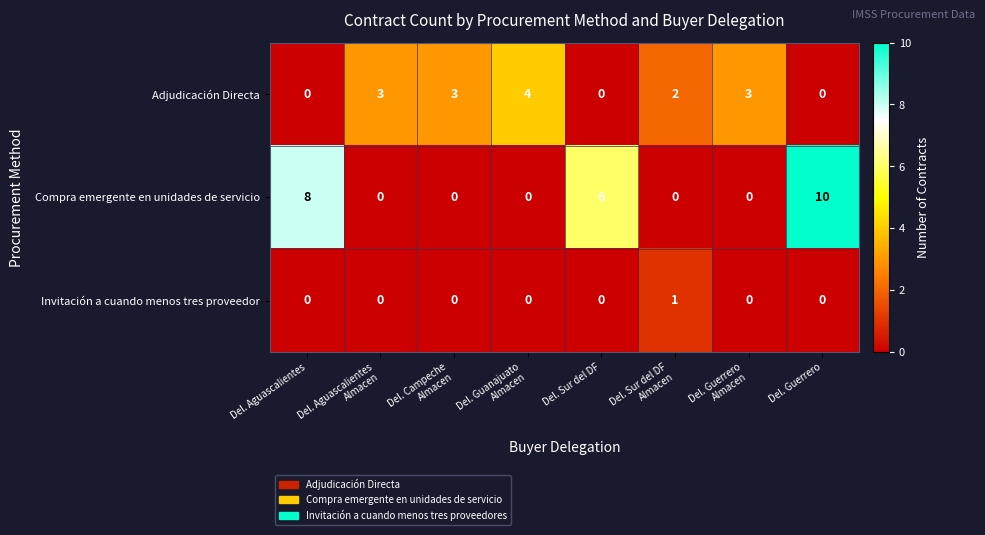

How many positive values does the Invitación a cuando menos tres proveedor series have?

1